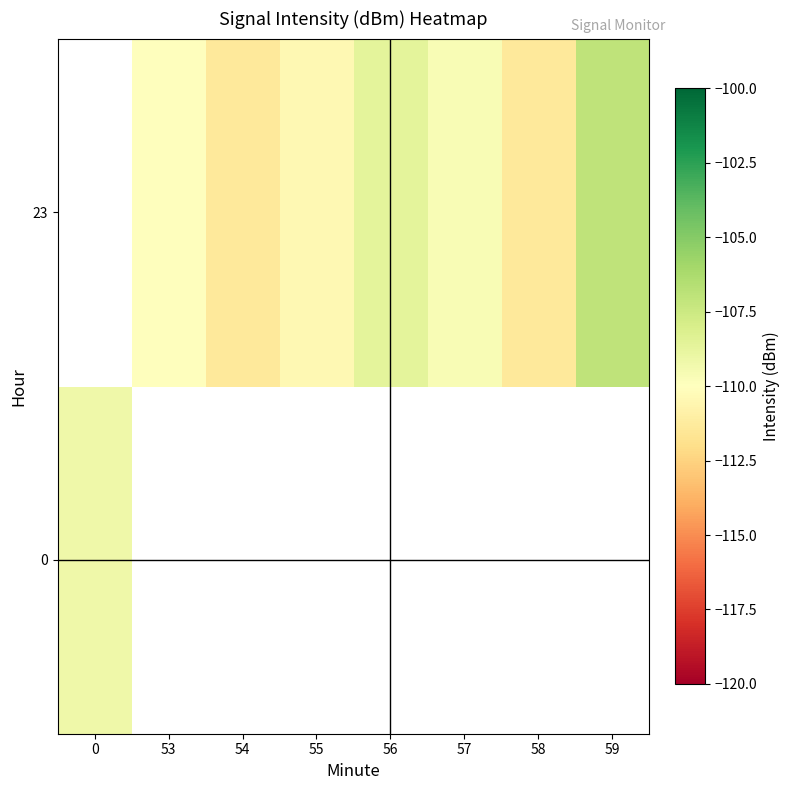

Rank the series by their maximum value, from lowest to highest.

0, 23